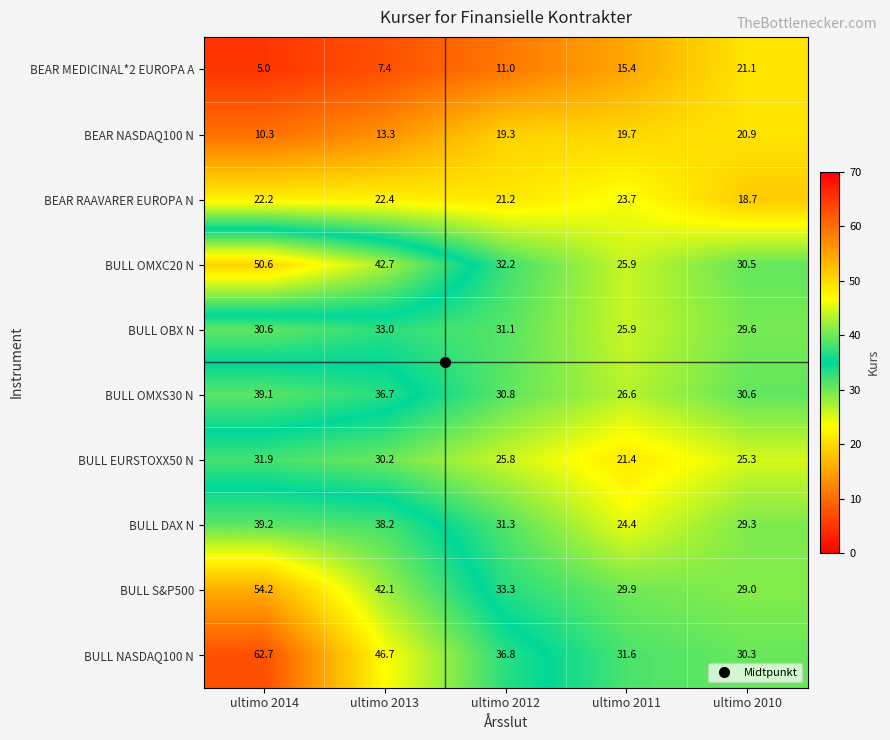

Count the number of categories in the chart.

5